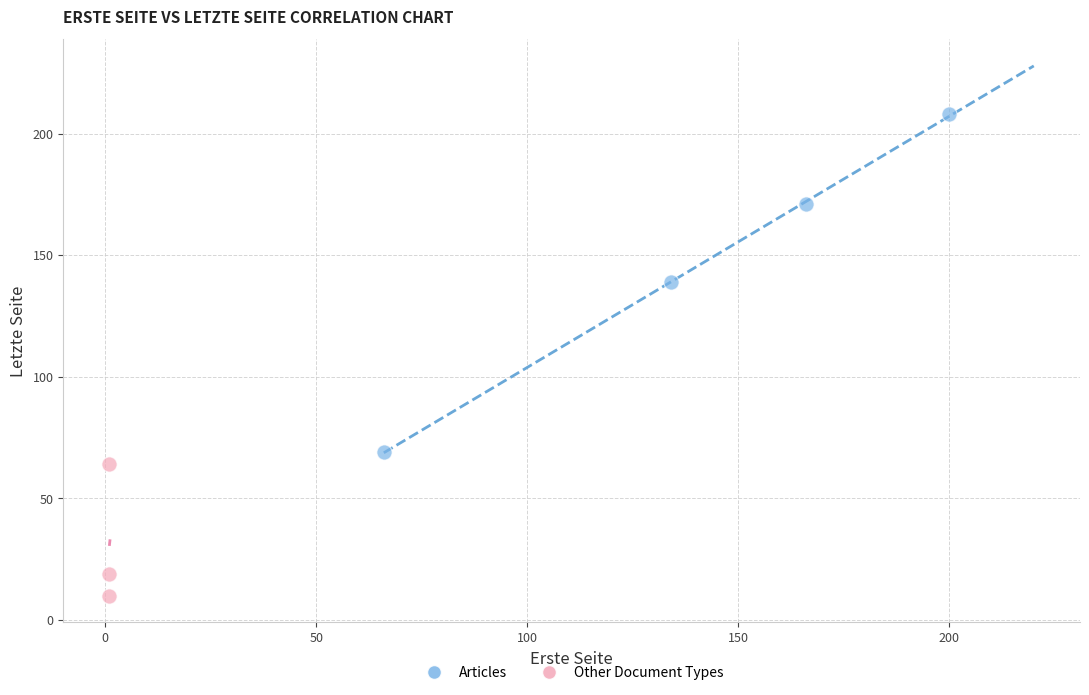

Which series reaches the minimum Y coordinate?

Other Document Types